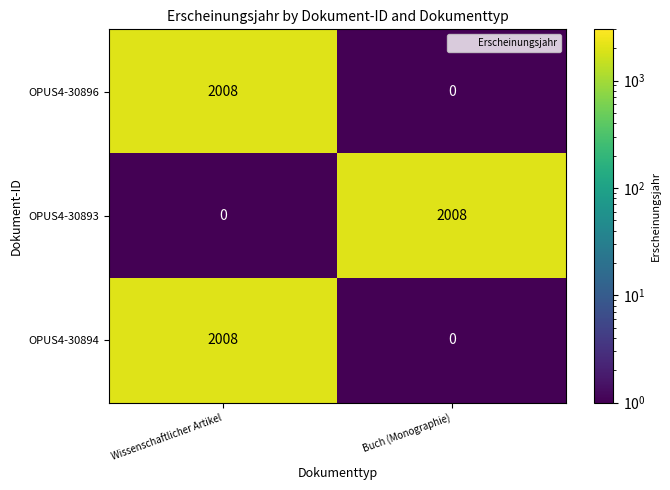

True or false: OPUS4-30896 has a value of 437 at Wissenschaftlicher Artikel.

False